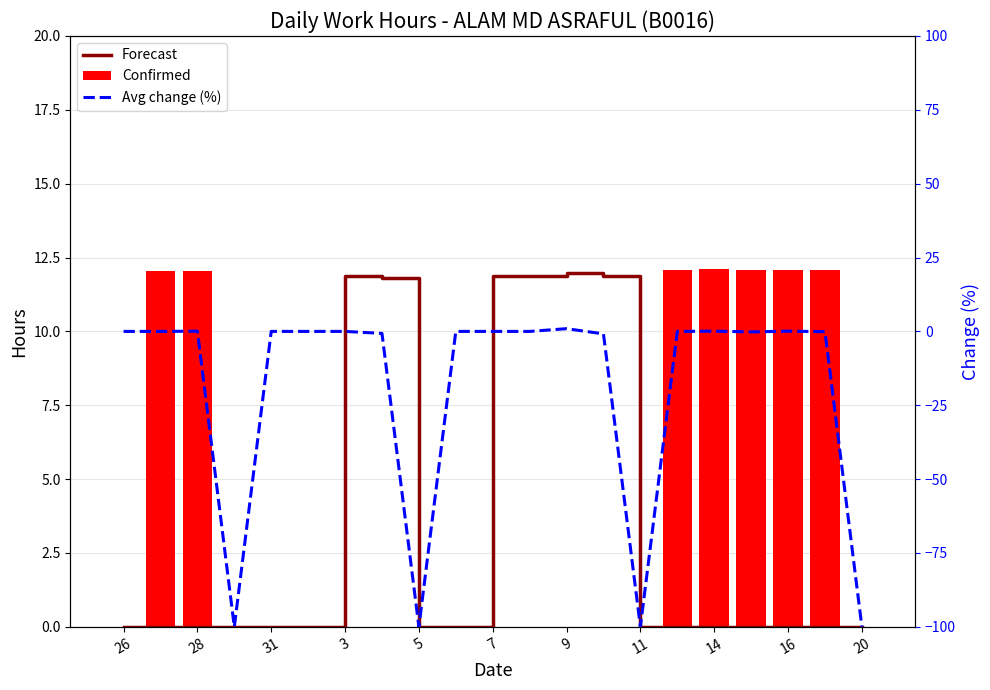

What is the maximum value for Avg change (%)?

0.9